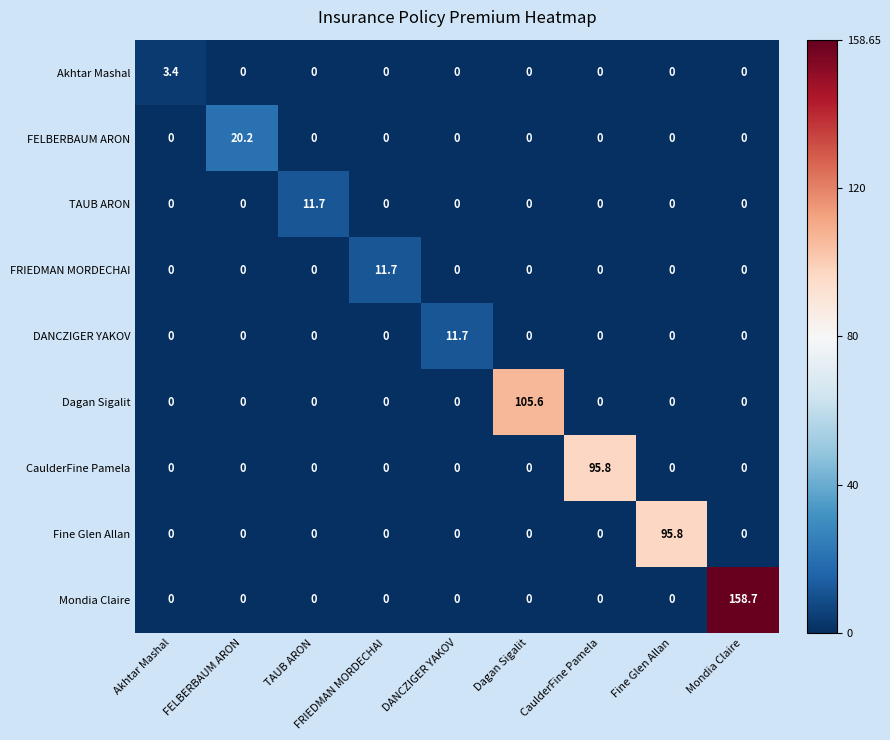

Which series has the largest range (max minus min)?

Mondia Claire